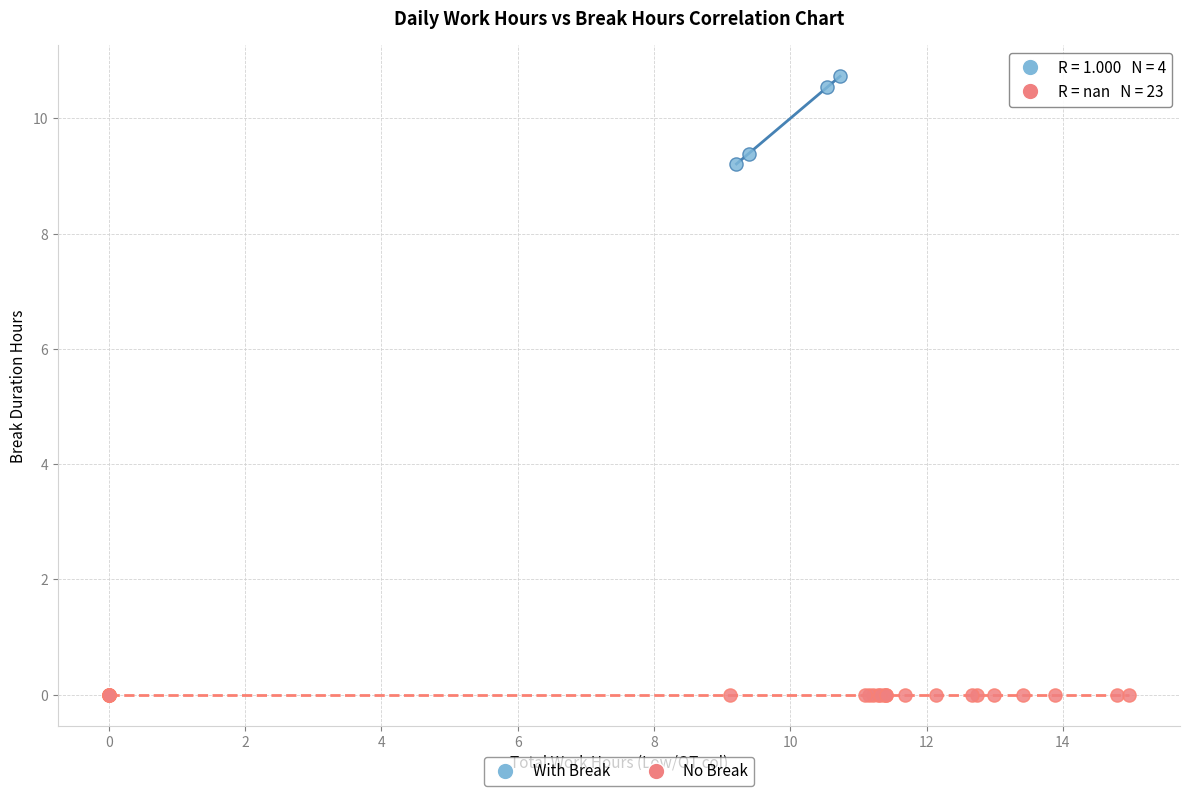

Which series contains the highest Y value?

With Break